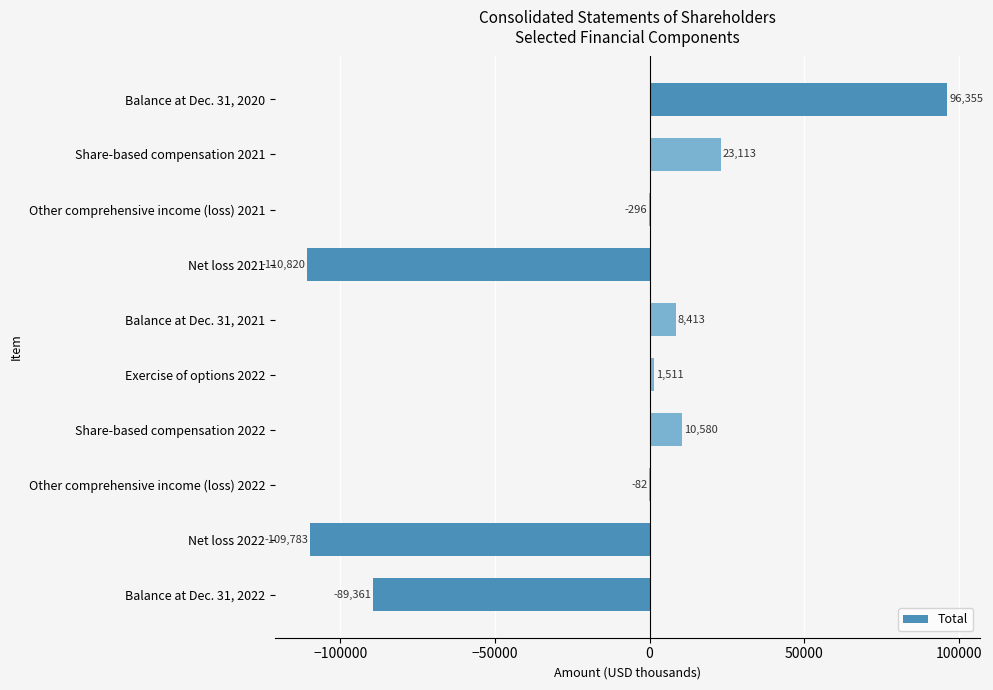

Where is the data nearest to the value -7232?

Other comprehensive income (loss) 2021